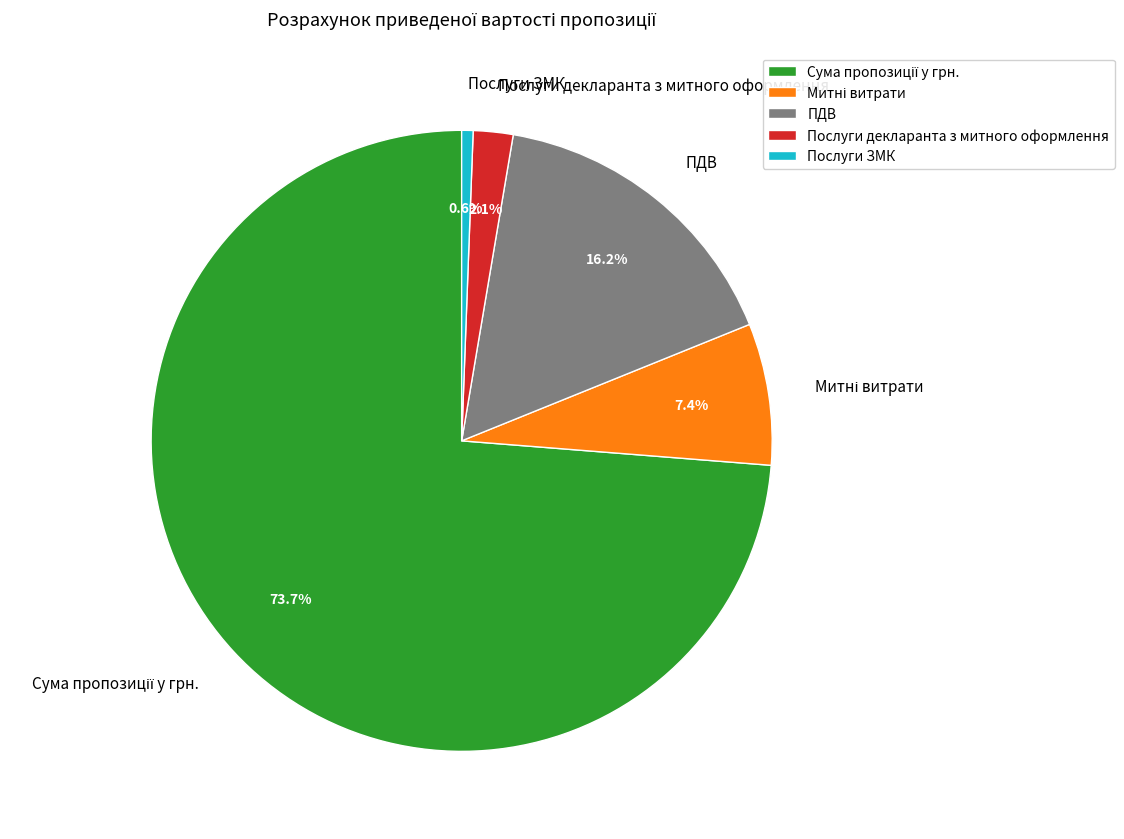

Is there any slice that represents more than half of the pie?

Yes